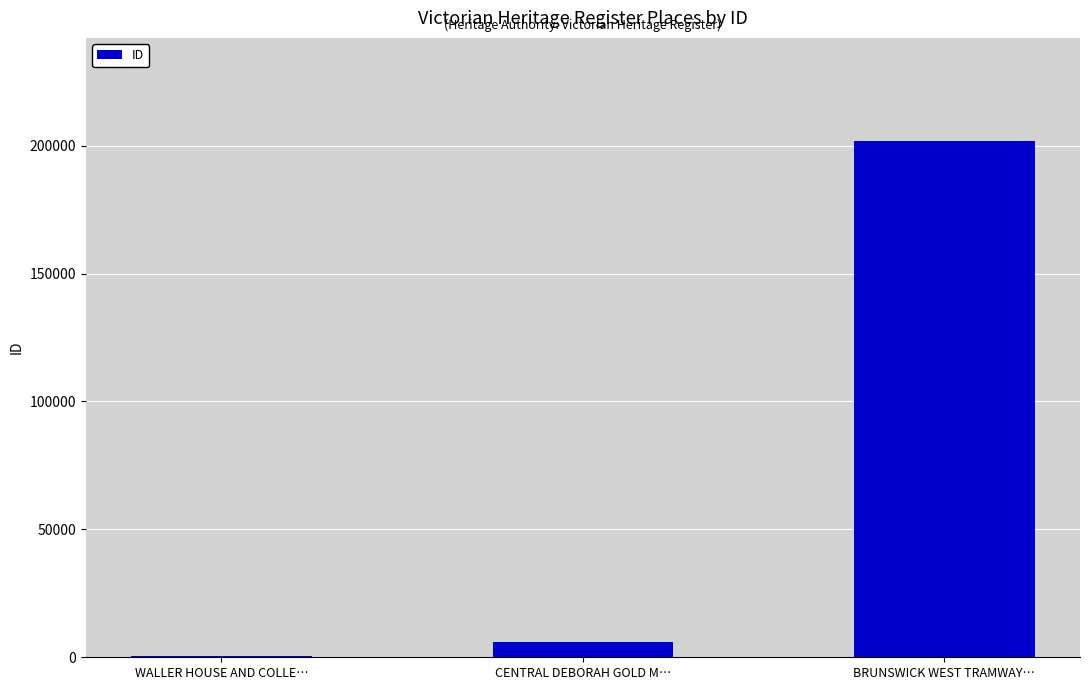

What is the approximate value at BRUNSWICK WEST TRAMWAY…, to the nearest 10?

201780